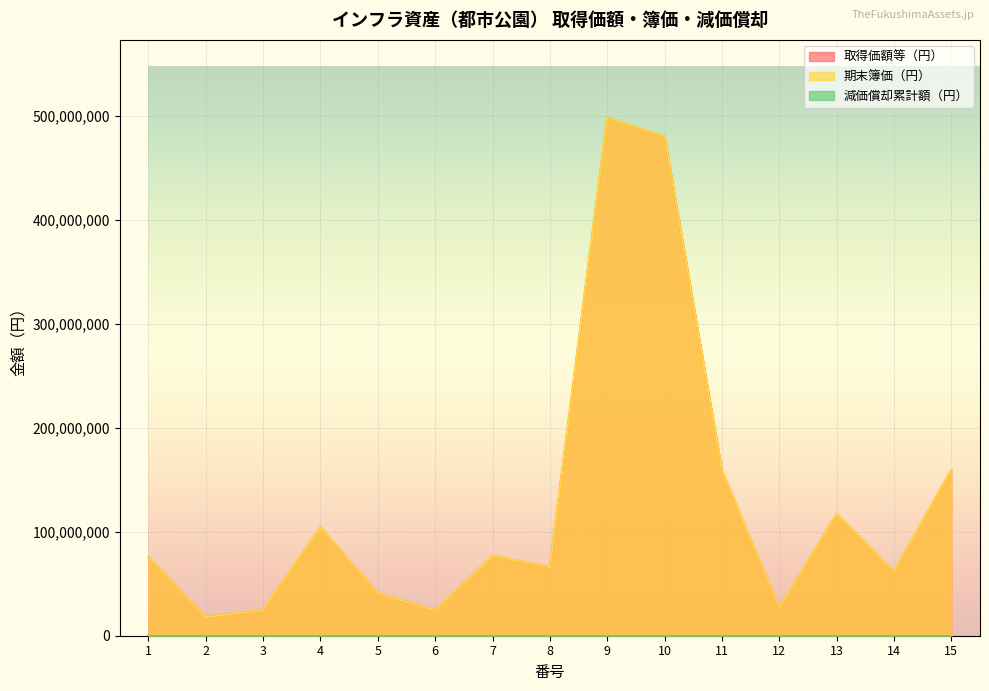

What is the value of the 期末簿価（円） point at the 2nd from the left?

17857800